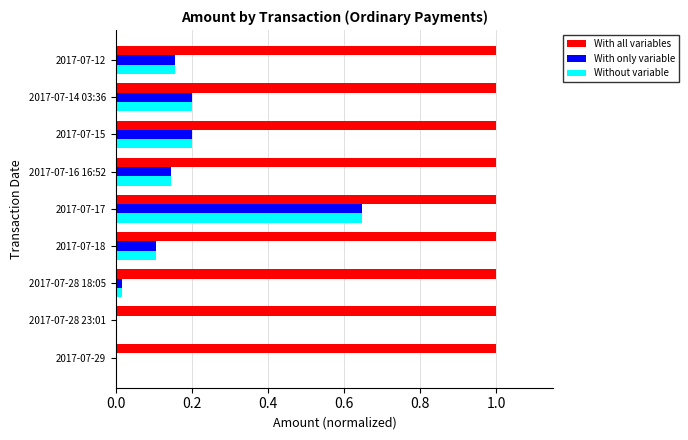

At which category is the sum across all series the highest?

2017-07-17